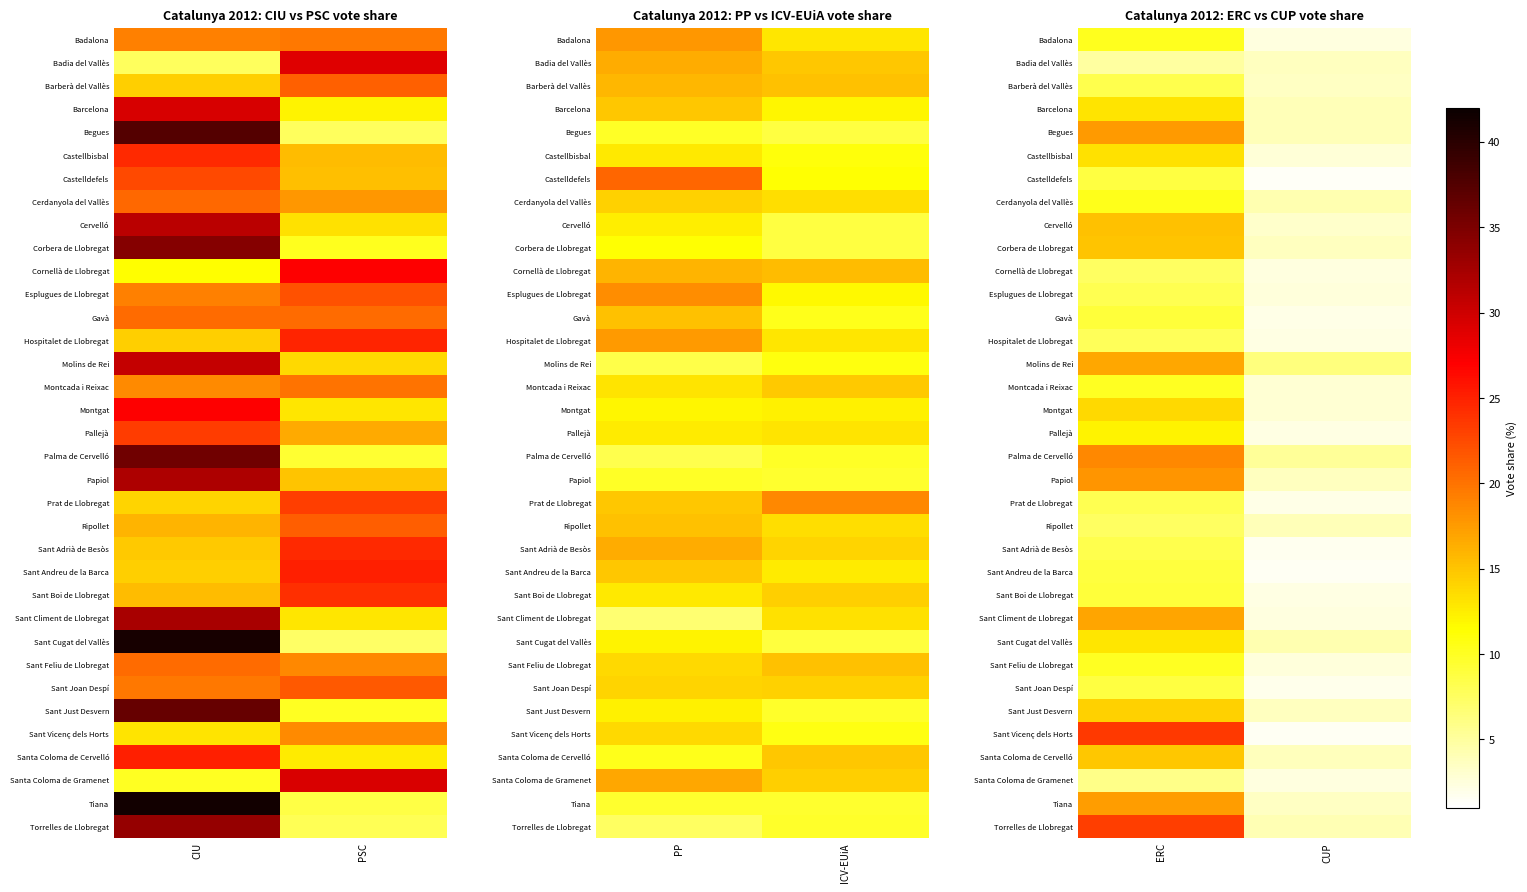

At which label does Sant Joan Despí first exceed 8?

ERC